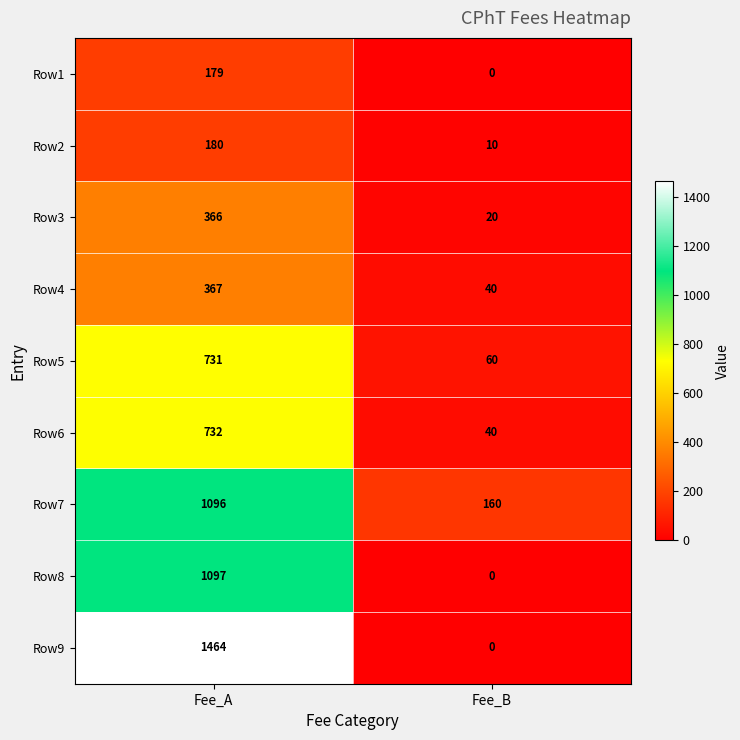

Rank the series at Fee_A from highest to lowest value.

Row9, Row8, Row7, Row6, Row5, Row4, Row3, Row2, Row1